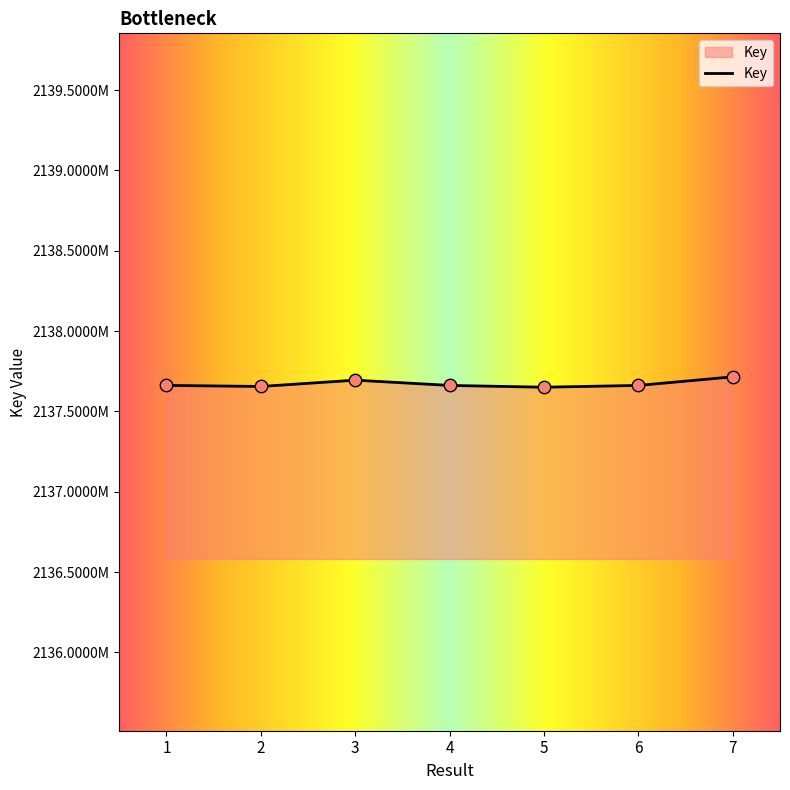

What is the ratio of the value at 3 to the value at 2?

1.0